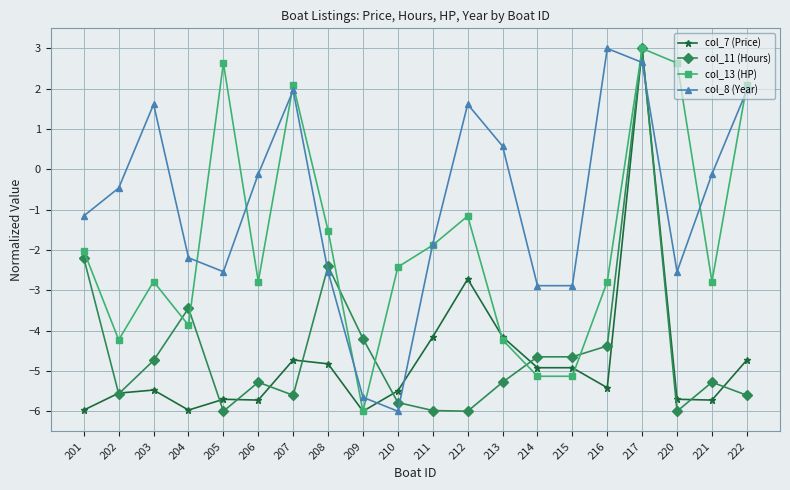

At how many categories does at least one series exceed 1?

8